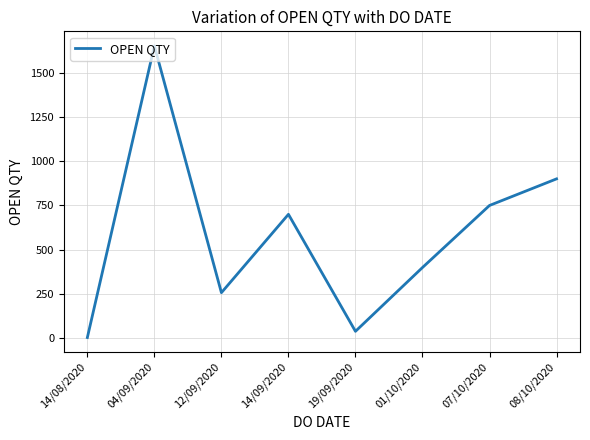

Rank the categories by value from lowest to highest.

14/08/2020, 19/09/2020, 12/09/2020, 01/10/2020, 14/09/2020, 07/10/2020, 08/10/2020, 04/09/2020